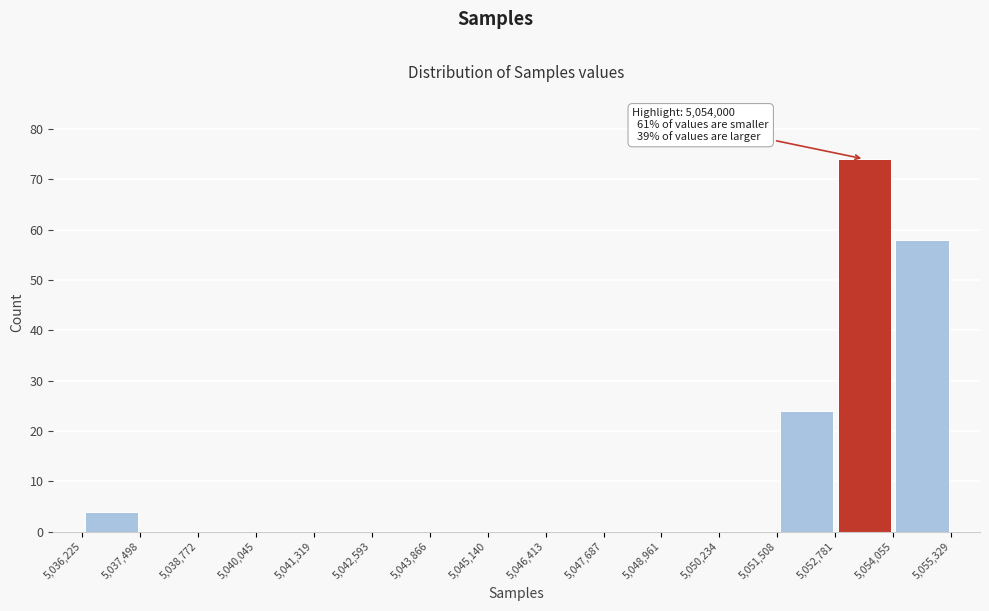

Over which range of the x-axis is the bar tallest?

5,052,781 to 5,054,055